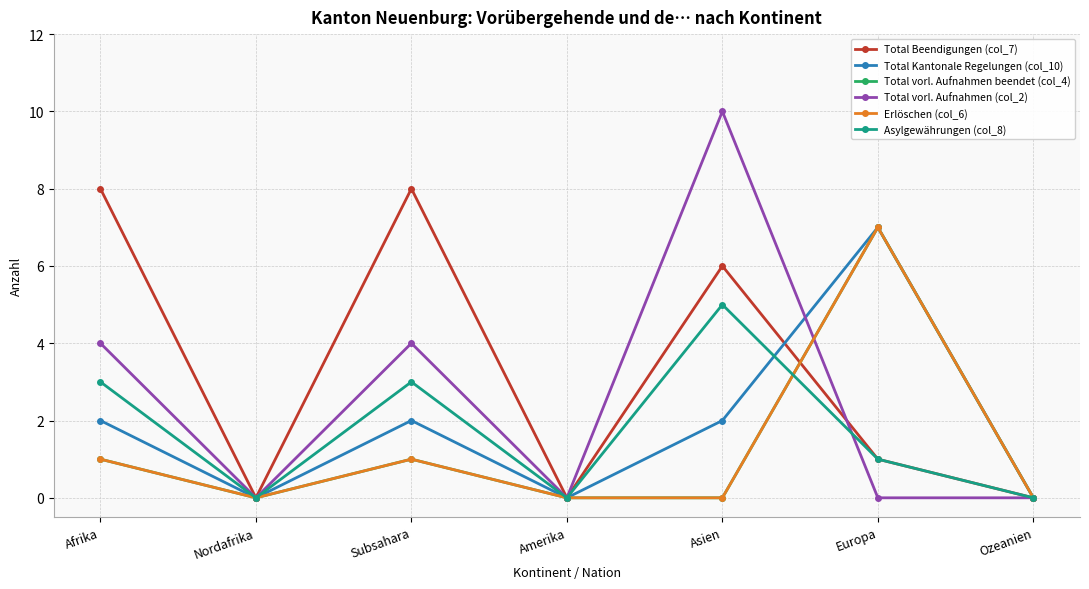

What is the spread (max minus min) of values at Europa?

7